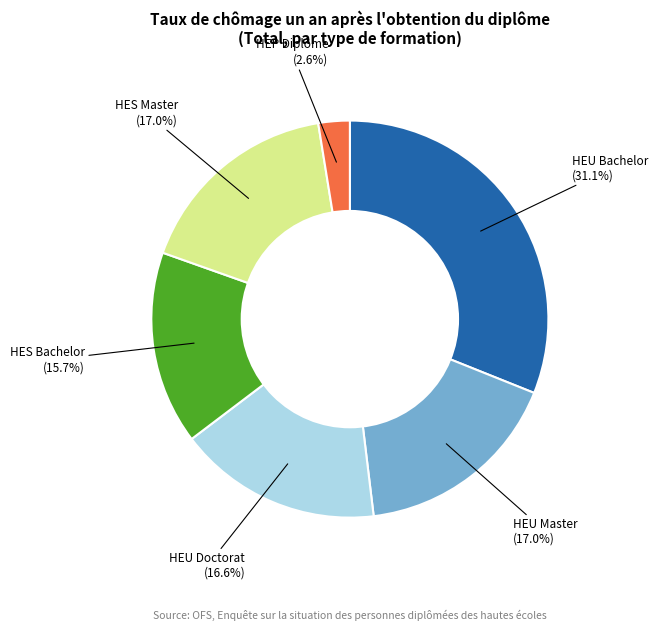

How many segments does this pie chart have?

6